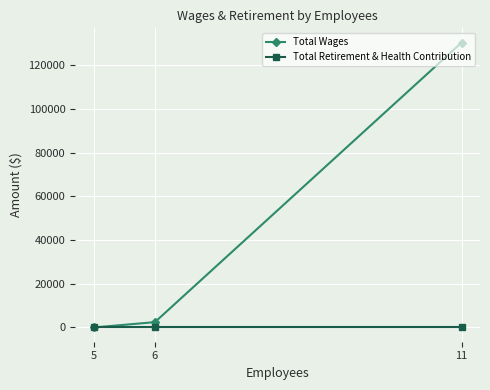

Which series has the largest total across all categories?

Total Wages